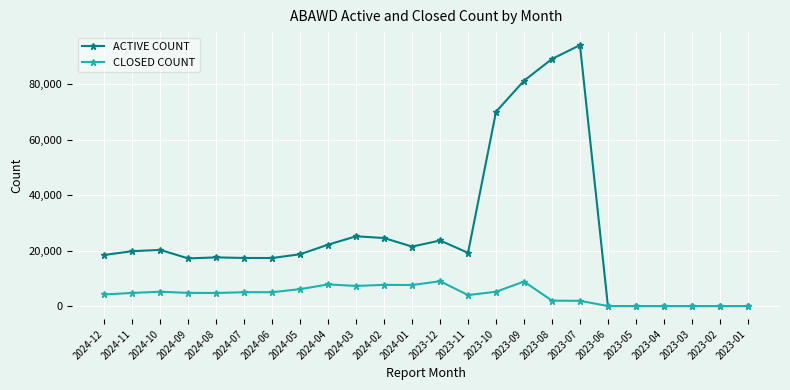

The ACTIVE COUNT series shows 81253 at 2023-09. True or false?

True